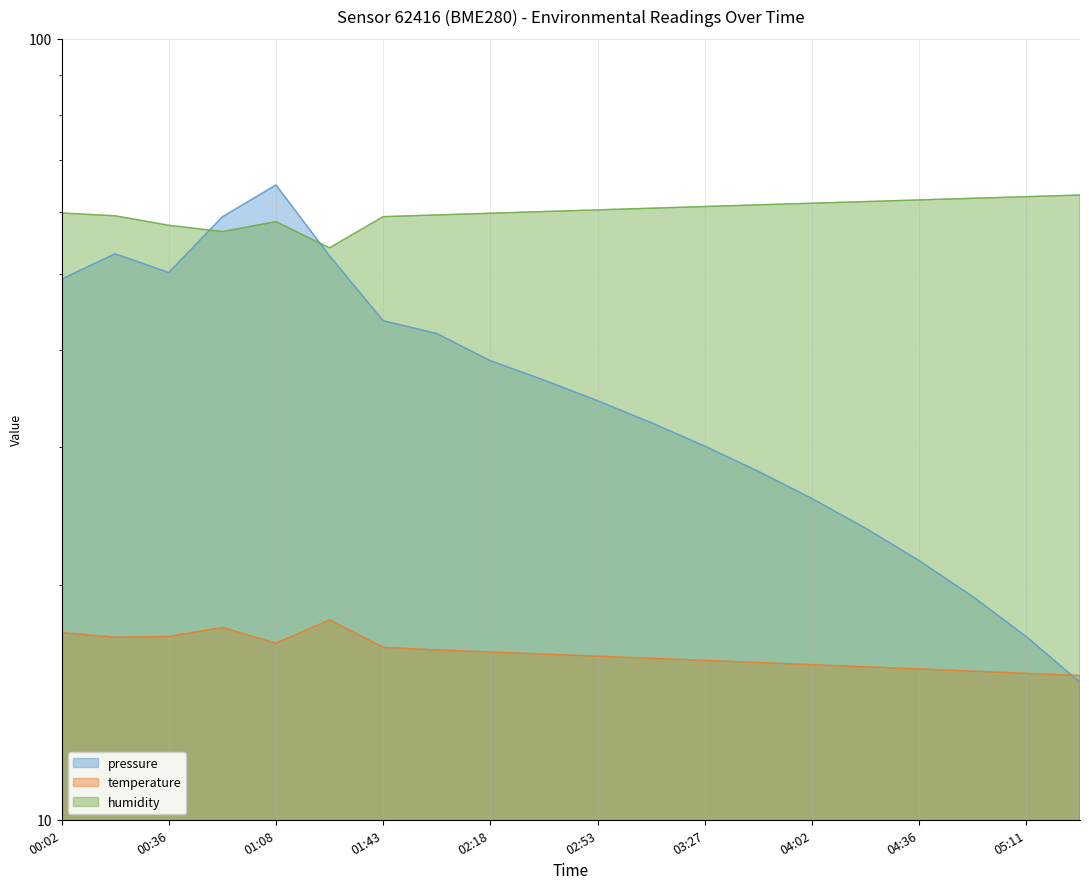

At which label does humidity first exceed 60?

02:35